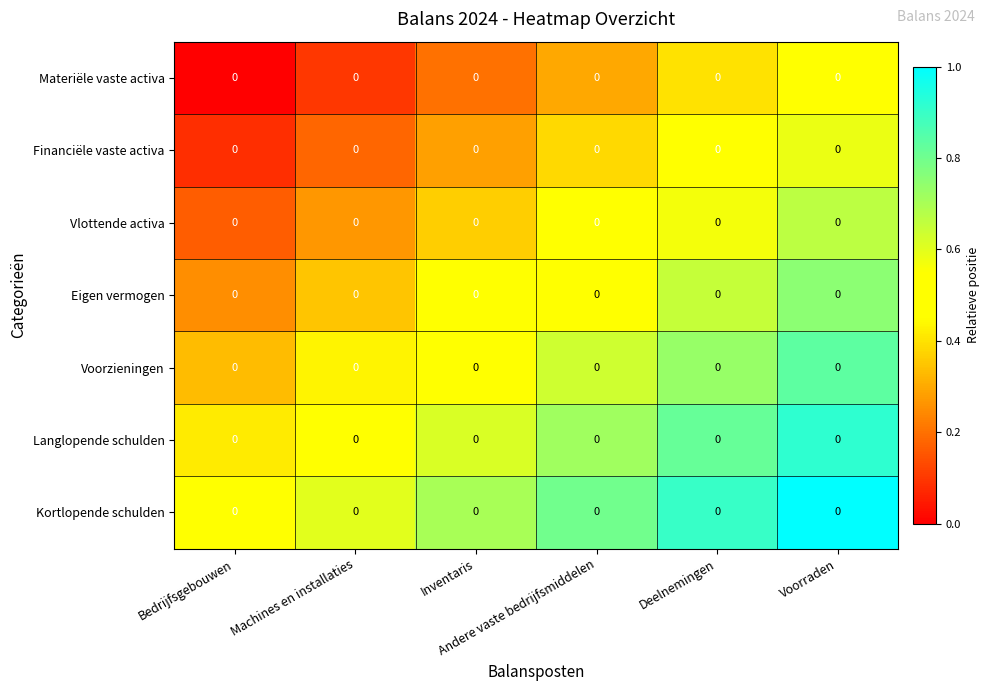

Which has a higher value, Deelnemingen or Bedrijfsgebouwen?

Deelnemingen